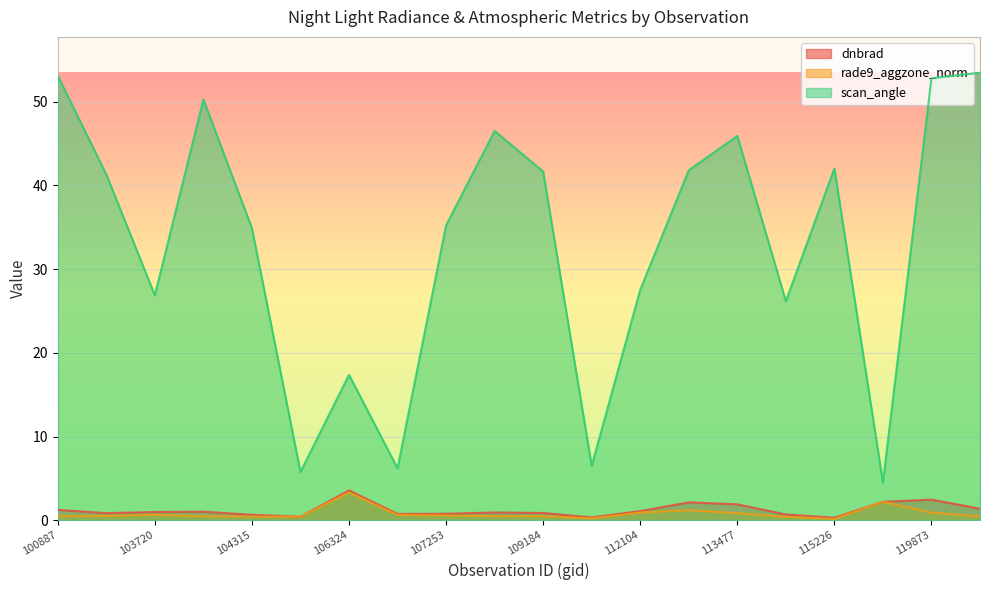

Reading right to left, transcribe all the data shown in this chart.

dnbrad: 3995=1.4	119873=2.5	119351=2.2	115226=0.3	113644=0.7	113477=1.9	113127=2.1	112104=1.1	109895=0.3	109184=0.9	108308=0.9	107253=0.8	107081=0.8	106324=3.6	104431=0.4	104315=0.7	104071=1.0	103720=1.0	101013=0.9	100887=1.2
rade9_aggzone_norm: 3995=0.5	119873=0.9	119351=2.2	115226=0.2	113644=0.4	113477=0.9	113127=1.2	112104=0.9	109895=0.2	109184=0.5	108308=0.5	107253=0.6	107081=0.6	106324=3.3	104431=0.4	104315=0.4	104071=0.5	103720=0.7	101013=0.5	100887=0.5
scan_angle: 3995=53.5	119873=52.8	119351=4.5	115226=42.0	113644=26.2	113477=45.9	113127=41.8	112104=27.5	109895=6.5	109184=41.7	108308=46.5	107253=35.2	107081=6.2	106324=17.4	104431=5.8	104315=34.9	104071=50.3	103720=26.9	101013=41.3	100887=53.1